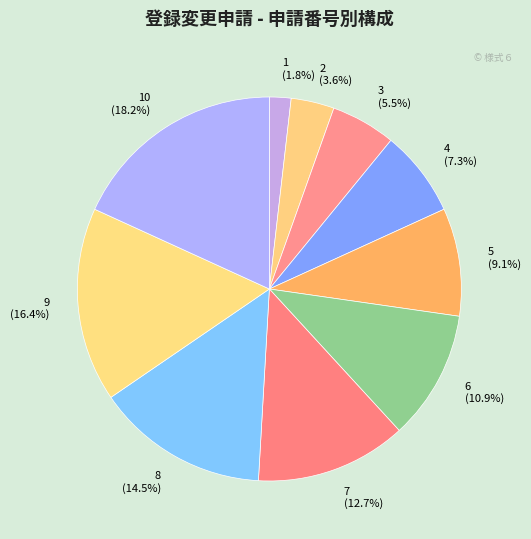

To the nearest percent, what percentage of the pie is 6?

11%